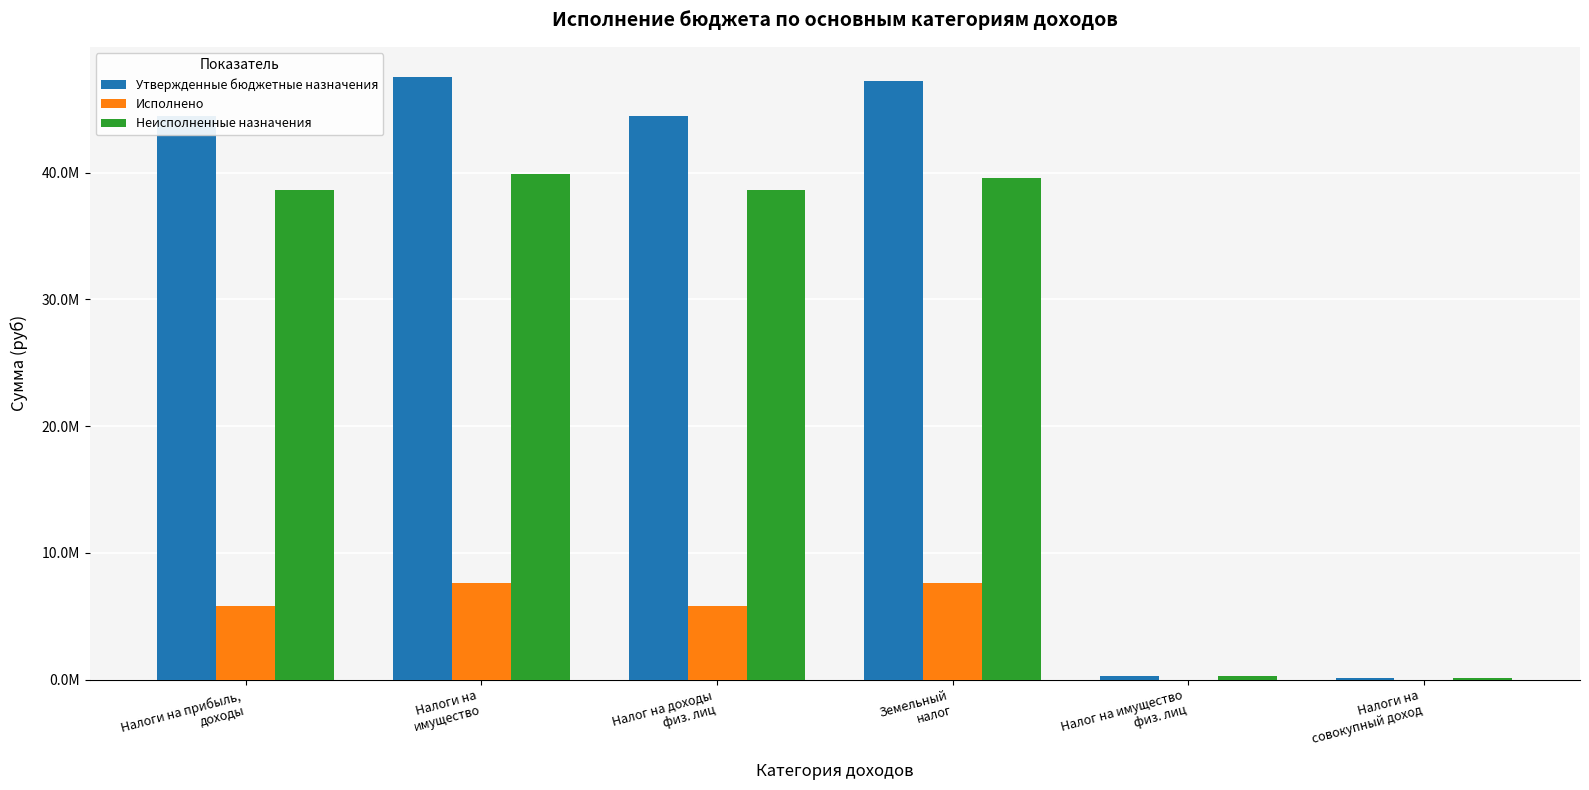

What is the label of the 2nd bar from the left?

Налоги на
имущество